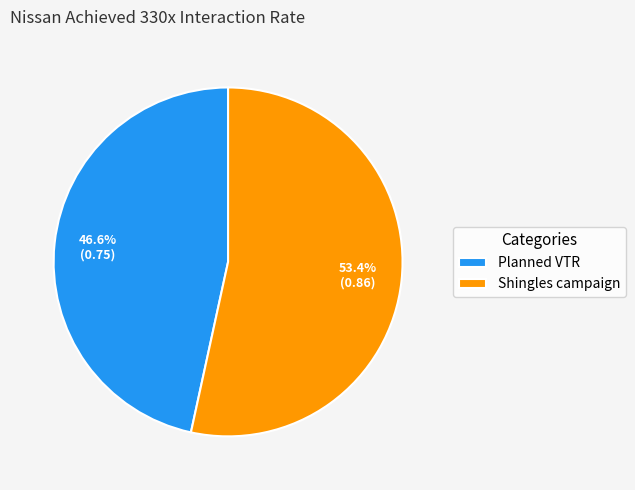

What is the total percentage of Planned VTR and Shingles campaign?

100.0%